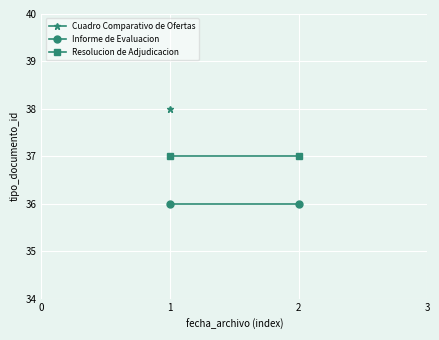

What is the approximate value of Informe de Evaluacion at 1?

36